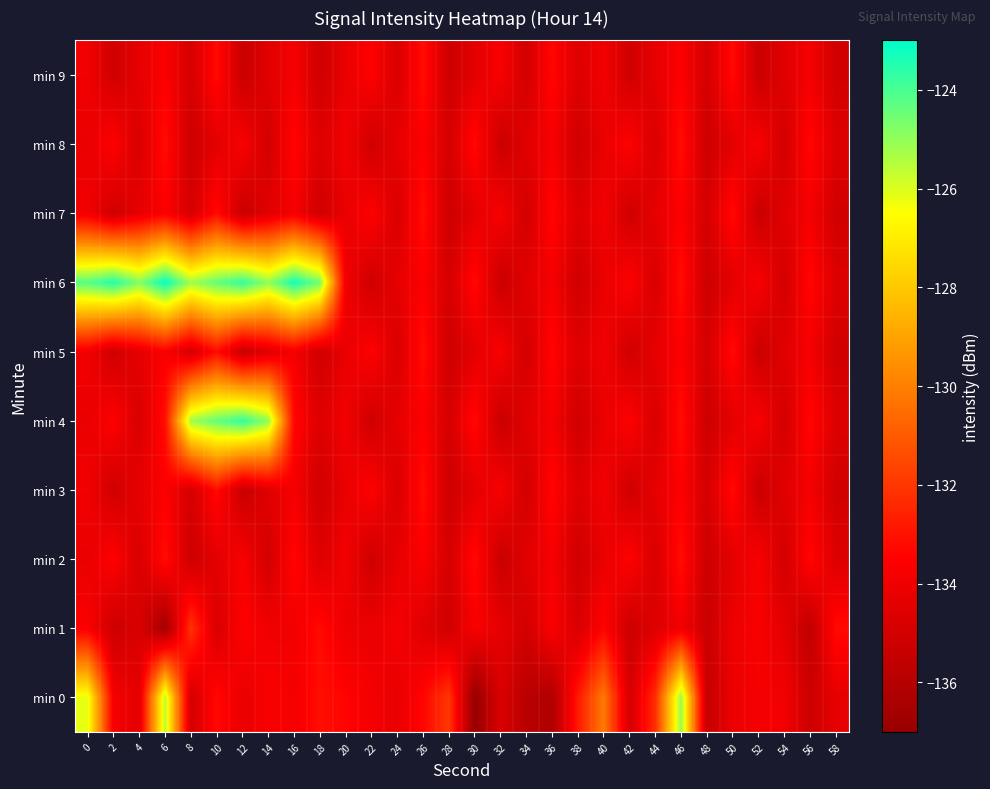

Reading left to right, extract all data points from this chart.

min 0: 0=-126.2	2=-133.8	4=-134.4	6=-125.5	8=-135.0	10=-133.2	12=-134.2	14=-133.7	16=-133.8	18=-133.1	20=-133.4	22=-133.8	24=-134.2	26=-133.4	28=-132.0	30=-137.0	32=-134.8	34=-135.9	36=-136.2	38=-132.8	40=-130.1	42=-135.0	44=-132.2	46=-125.0	48=-135.4	50=-134.1	52=-133.8	54=-133.9	56=-135.2	58=-134.3
min 1: 0=-133.6	2=-135.2	4=-134.8	6=-136.6	8=-132.1	10=-134.8	12=-133.5	14=-134.0	16=-133.9	18=-133.2	20=-134.1	22=-134.2	24=-133.8	26=-134.5	28=-135.1	30=-133.7	32=-134.3	34=-135.0	36=-133.6	38=-134.8	40=-133.4	42=-135.2	44=-134.6	46=-133.9	48=-135.3	50=-134.1	52=-133.7	54=-134.4	56=-135.6	58=-133.2
min 2: 0=-134.2	2=-133.5	4=-134.8	6=-133.1	8=-135.2	10=-134.4	12=-133.7	14=-135.0	16=-133.3	18=-134.6	20=-133.9	22=-135.1	24=-134.3	26=-133.6	28=-134.9	30=-133.2	32=-135.3	34=-134.5	36=-133.8	38=-135.1	40=-134.2	42=-133.5	44=-134.8	46=-133.1	48=-135.2	50=-134.4	52=-133.7	54=-135.0	56=-133.3	58=-134.6
min 3: 0=-133.9	2=-135.1	4=-134.3	6=-133.6	8=-134.9	10=-133.2	12=-135.3	14=-134.5	16=-133.8	18=-135.1	20=-134.2	22=-133.5	24=-134.8	26=-133.1	28=-135.2	30=-134.4	32=-133.7	34=-135.0	36=-133.3	38=-134.6	40=-133.9	42=-135.1	44=-134.3	46=-133.6	48=-134.9	50=-133.2	52=-135.3	54=-134.5	56=-133.8	58=-135.1
min 4: 0=-134.2	2=-133.5	4=-134.8	6=-133.1	8=-125.2	10=-124.4	12=-123.7	14=-125.0	16=-133.3	18=-134.6	20=-133.9	22=-135.1	24=-134.3	26=-133.6	28=-134.9	30=-133.2	32=-135.3	34=-134.5	36=-133.8	38=-135.1	40=-134.2	42=-133.5	44=-134.8	46=-133.1	48=-135.2	50=-134.4	52=-133.7	54=-135.0	56=-133.3	58=-134.6
min 5: 0=-133.9	2=-135.1	4=-134.3	6=-133.6	8=-134.9	10=-133.2	12=-135.3	14=-134.5	16=-133.8	18=-135.1	20=-134.2	22=-133.5	24=-134.8	26=-133.1	28=-135.2	30=-134.4	32=-133.7	34=-135.0	36=-133.3	38=-134.6	40=-133.9	42=-135.1	44=-134.3	46=-133.6	48=-134.9	50=-133.2	52=-135.3	54=-134.5	56=-133.8	58=-135.1
min 6: 0=-124.2	2=-123.5	4=-124.8	6=-123.1	8=-125.2	10=-124.4	12=-123.7	14=-125.0	16=-123.3	18=-124.6	20=-133.9	22=-135.1	24=-134.3	26=-133.6	28=-134.9	30=-133.2	32=-135.3	34=-134.5	36=-133.8	38=-135.1	40=-134.2	42=-133.5	44=-134.8	46=-133.1	48=-135.2	50=-134.4	52=-133.7	54=-135.0	56=-133.3	58=-134.6
min 7: 0=-133.9	2=-135.1	4=-134.3	6=-133.6	8=-134.9	10=-133.2	12=-135.3	14=-134.5	16=-133.8	18=-135.1	20=-134.2	22=-133.5	24=-134.8	26=-133.1	28=-135.2	30=-134.4	32=-133.7	34=-135.0	36=-133.3	38=-134.6	40=-133.9	42=-135.1	44=-134.3	46=-133.6	48=-134.9	50=-133.2	52=-135.3	54=-134.5	56=-133.8	58=-135.1
min 8: 0=-134.2	2=-133.5	4=-134.8	6=-133.1	8=-135.2	10=-134.4	12=-133.7	14=-135.0	16=-133.3	18=-134.6	20=-133.9	22=-135.1	24=-134.3	26=-133.6	28=-134.9	30=-133.2	32=-135.3	34=-134.5	36=-133.8	38=-135.1	40=-134.2	42=-133.5	44=-134.8	46=-133.1	48=-135.2	50=-134.4	52=-133.7	54=-135.0	56=-133.3	58=-134.6
min 9: 0=-133.9	2=-135.1	4=-134.3	6=-133.6	8=-134.9	10=-133.2	12=-135.3	14=-134.5	16=-133.8	18=-135.1	20=-134.2	22=-133.5	24=-134.8	26=-133.1	28=-135.2	30=-134.4	32=-133.7	34=-135.0	36=-133.3	38=-134.6	40=-133.9	42=-135.1	44=-134.3	46=-133.6	48=-134.9	50=-133.2	52=-135.3	54=-134.5	56=-133.8	58=-135.1